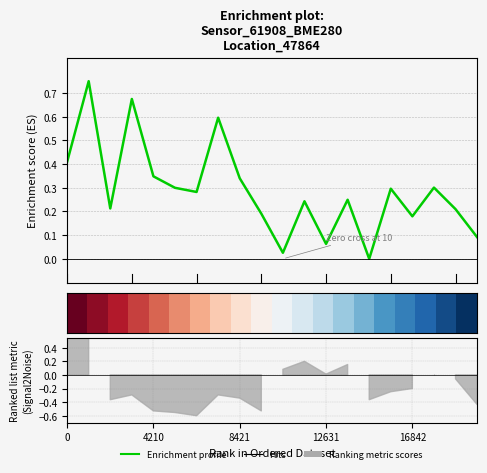

What position from the left is 12631?

4